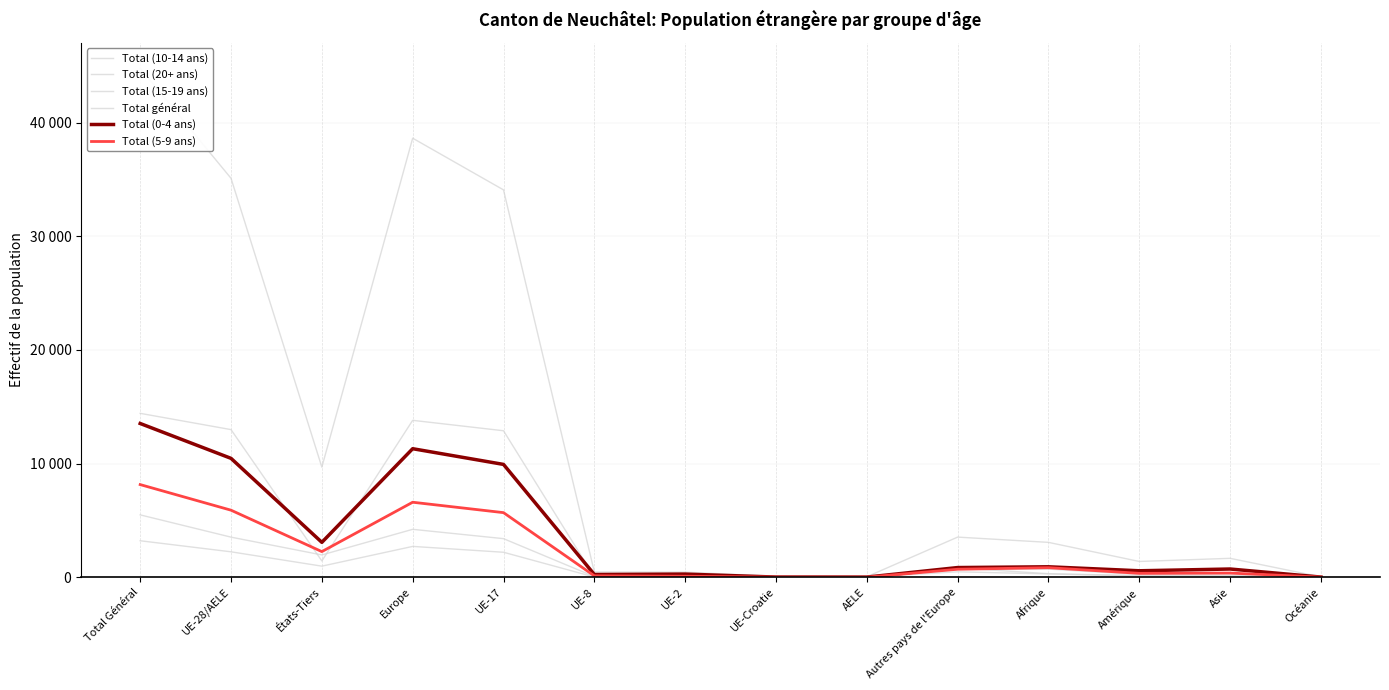

Reading right to left, extract all data points from this chart.

Total (10-14 ans): 5	304	240	715	688	6	11	62	54	3393	4214	1960	3526	5486
Total (20+ ans): 0	163	140	310	817	22	32	13	33	12889	13806	1432	12989	14421
Total (15-19 ans): 3	109	99	287	475	1	9	13	16	2196	2710	973	2235	3208
Total général: 28	1661	1385	3066	3529	41	71	447	462	34087	38637	9686	35108	44794
Total (0-4 ans): 11	721	566	917	849	9	12	274	238	9927	11309	3068	10460	13528
Total (5-9 ans): 9	364	340	837	700	3	7	85	121	5682	6598	2253	5898	8151